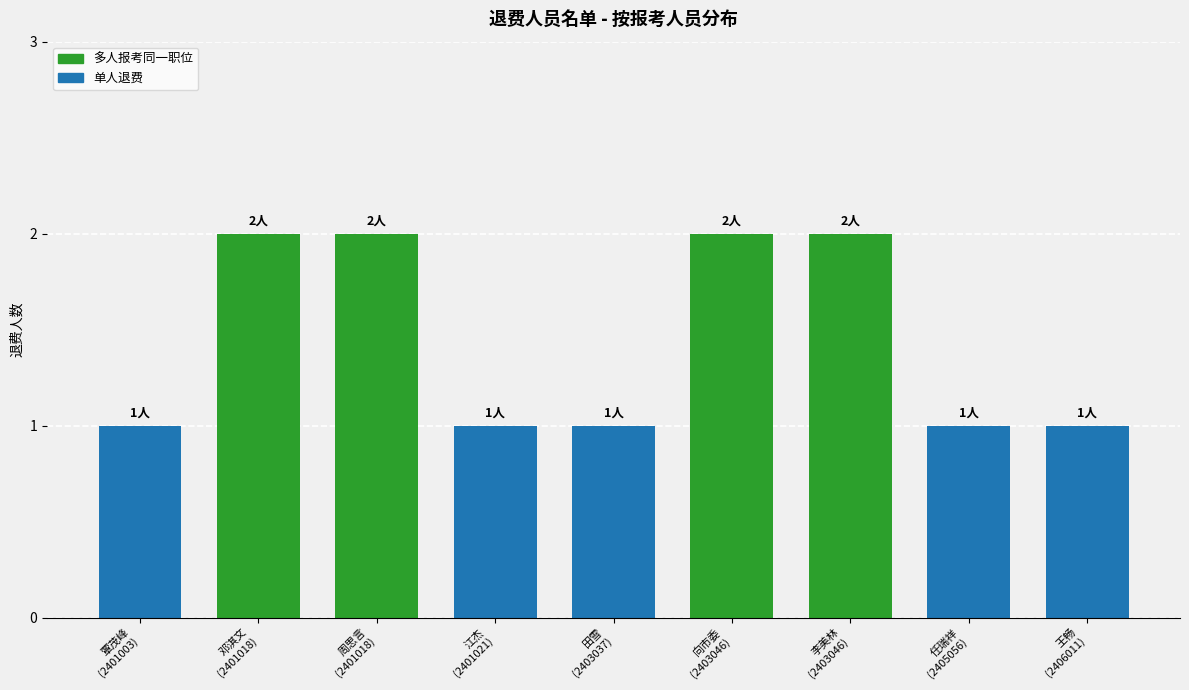

What is the minimum value shown in the chart?

1